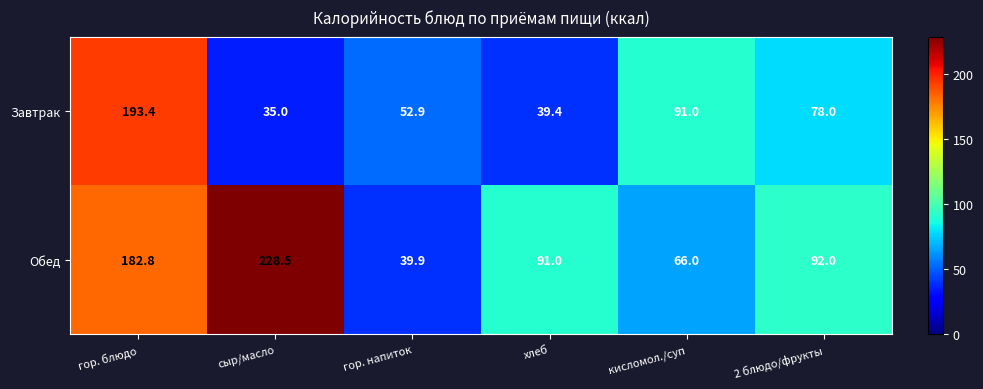

What is the average value of the Обед series?

116.7